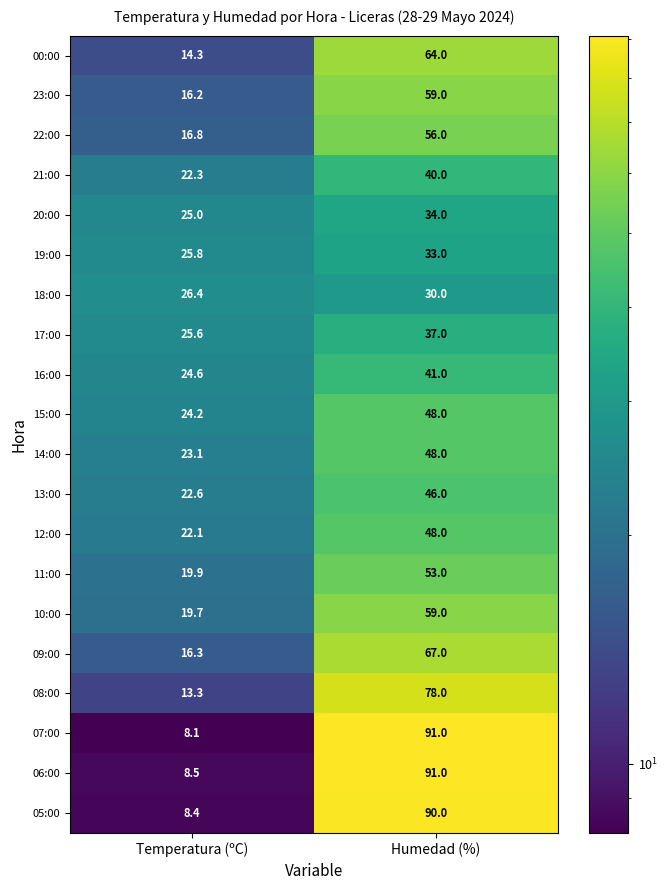

At how many categories does at least one series exceed 35?

1